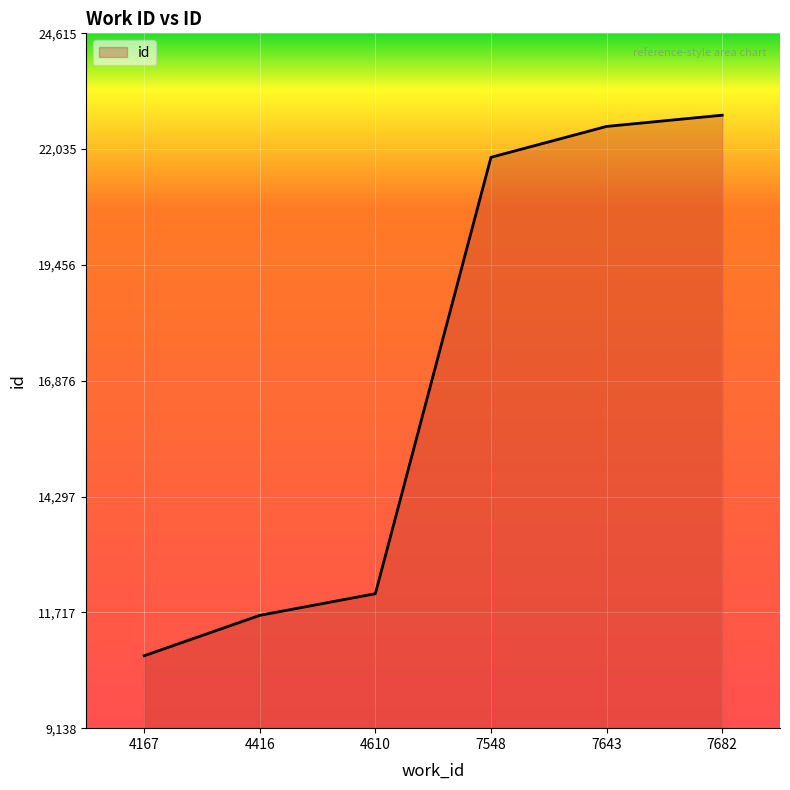

Reading left to right, extract all data points from this chart.

10751	11651	12134	21854	22542	22792